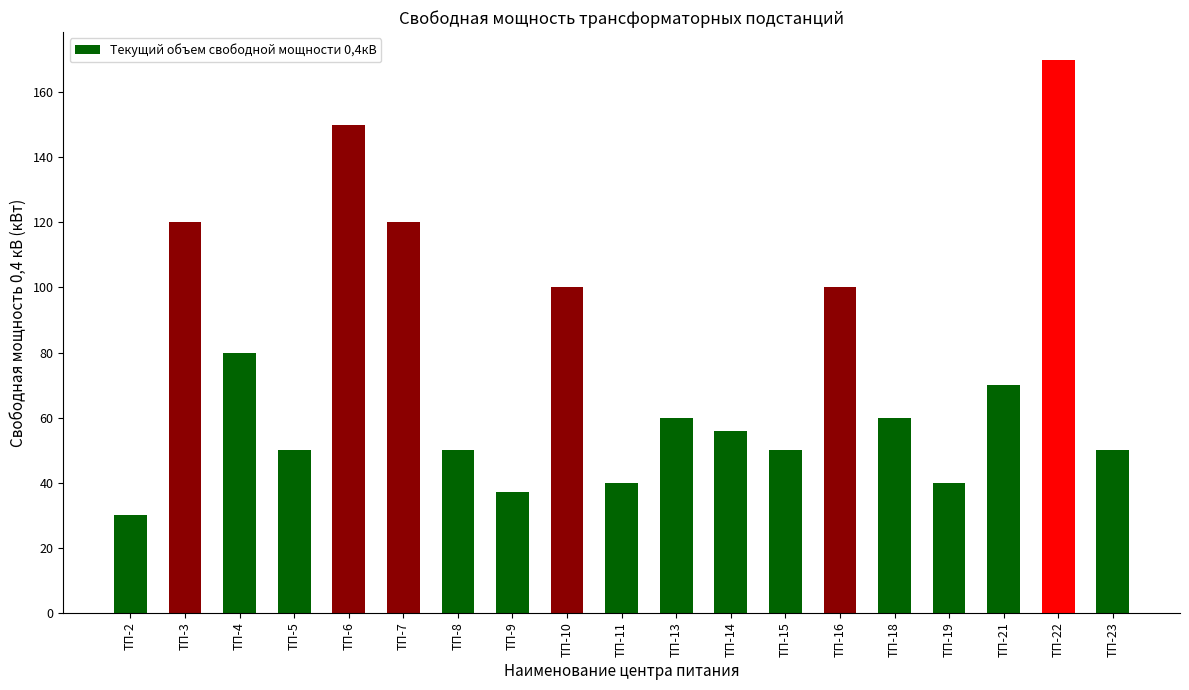

Reading left to right, extract all data points from this chart.

30	120	80	50	150	120	50	37	100	40	60	56	50	100	60	40	70	170	50